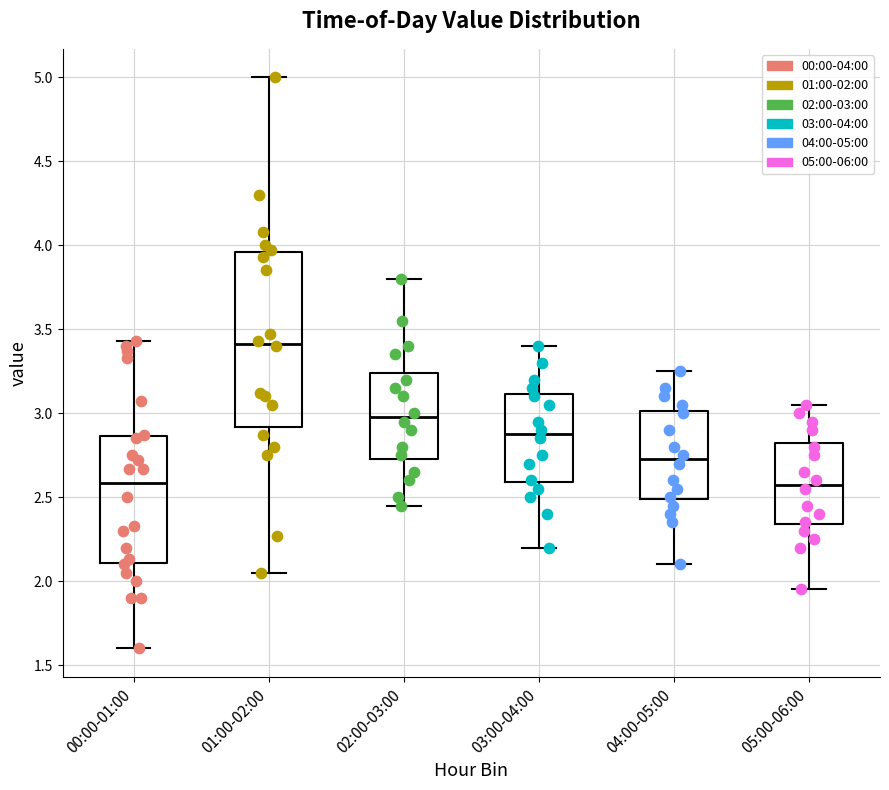

Where does the upper whisker of the box for 03:00-04:00 end on the y-axis? The values are not printed on the chart, so give them approximately, as read against the axis.

3.40